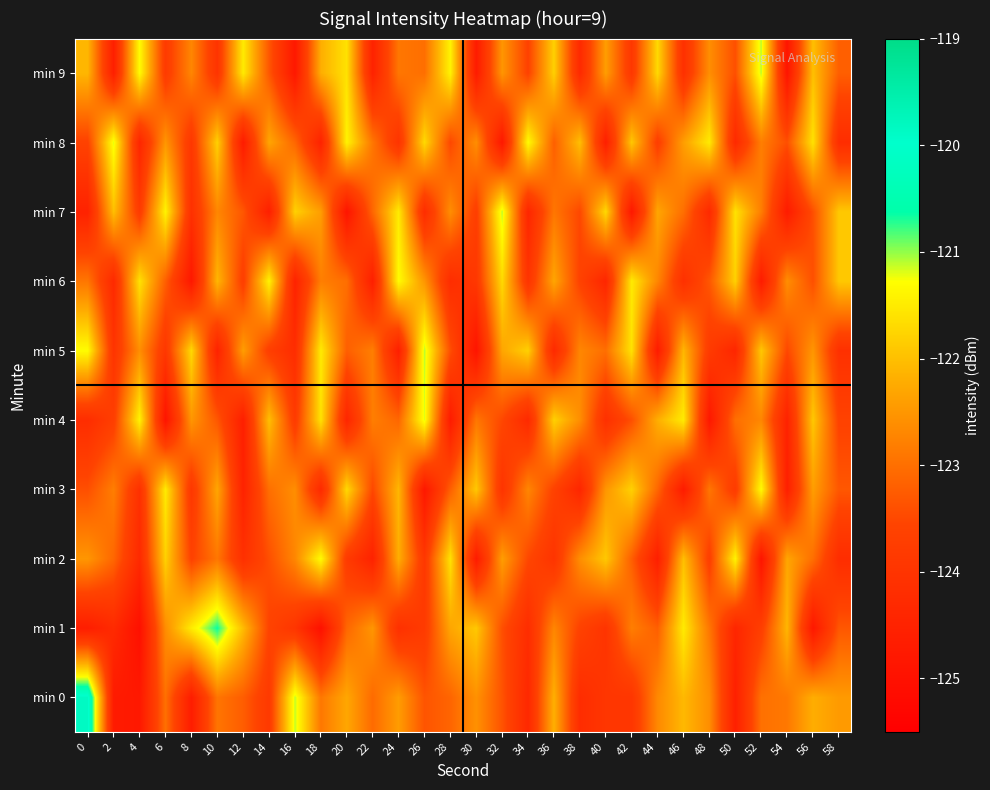

Reading left to right, list all the values displayed in this chart.

min 0: 0=-119.9	2=-124.7	4=-124.8	6=-123.0	8=-124.7	10=-122.9	12=-123.2	14=-123.8	16=-121.1	18=-122.9	20=-122.3	22=-123.1	24=-122.4	26=-123.3	28=-123.1	30=-122.6	32=-123.4	34=-124.3	36=-122.2	38=-124.2	40=-123.9	42=-124.0	44=-122.7	46=-122.1	48=-122.6	50=-124.6	52=-123.0	54=-122.9	56=-122.2	58=-122.5
min 1: 0=-124.6	2=-124.3	4=-125.0	6=-122.6	8=-121.5	10=-120.7	12=-122.0	14=-123.6	16=-124.0	18=-125.0	20=-123.1	22=-122.5	24=-124.1	26=-123.8	28=-122.3	30=-121.9	32=-123.4	34=-124.2	36=-122.7	38=-123.6	40=-124.0	42=-122.8	44=-123.2	46=-121.5	48=-122.9	50=-124.4	52=-123.7	54=-122.1	56=-124.8	58=-123.3
min 2: 0=-122.5	2=-123.1	4=-124.3	6=-121.8	8=-123.6	10=-122.9	12=-124.1	14=-123.4	16=-122.7	18=-121.3	20=-123.8	22=-124.5	24=-122.2	26=-123.9	28=-121.6	30=-124.7	32=-122.4	34=-123.5	36=-124.0	38=-122.6	40=-121.9	42=-123.2	44=-124.6	46=-122.0	48=-123.7	50=-121.4	52=-124.9	54=-122.3	56=-123.0	58=-124.2
min 3: 0=-123.4	2=-122.8	4=-124.1	6=-121.5	8=-123.9	10=-122.3	12=-124.5	14=-123.0	16=-122.6	18=-124.3	20=-121.7	22=-123.5	24=-122.1	26=-124.8	28=-123.2	30=-121.9	32=-124.0	34=-122.7	36=-123.6	38=-124.4	40=-122.5	42=-121.8	44=-123.1	46=-124.7	48=-122.9	50=-123.8	52=-121.3	54=-124.6	56=-122.4	58=-123.3
min 4: 0=-124.2	2=-123.7	4=-121.4	6=-124.9	8=-122.5	10=-123.3	12=-124.6	14=-122.0	16=-123.8	18=-121.6	20=-124.4	22=-122.8	24=-123.1	26=-121.2	28=-124.7	30=-122.9	32=-123.5	34=-124.3	36=-121.8	38=-122.6	40=-124.1	42=-123.4	44=-122.2	46=-121.5	48=-124.8	50=-123.0	52=-122.7	54=-124.5	56=-121.9	58=-123.6
min 5: 0=-121.3	2=-124.0	4=-122.6	6=-123.9	8=-121.7	10=-124.5	12=-122.4	14=-123.7	16=-124.2	18=-121.5	20=-123.2	22=-122.8	24=-124.6	26=-121.1	28=-123.4	30=-124.9	32=-122.3	34=-121.8	36=-124.3	38=-122.7	40=-123.0	42=-121.6	44=-124.7	46=-122.1	48=-123.8	50=-124.4	52=-121.9	54=-123.5	56=-122.5	58=-124.1
min 6: 0=-122.9	2=-124.3	4=-121.6	6=-123.2	8=-124.8	10=-122.1	12=-123.7	14=-121.4	16=-124.5	18=-122.8	20=-123.0	22=-124.6	24=-121.3	26=-122.5	28=-124.2	30=-123.9	32=-121.7	34=-124.0	36=-122.3	38=-123.6	40=-124.4	42=-121.5	44=-122.7	46=-124.1	48=-123.3	50=-121.8	52=-124.7	54=-122.6	56=-123.4	58=-121.9
min 7: 0=-124.5	2=-122.0	4=-123.8	6=-121.4	8=-124.1	10=-122.7	12=-123.3	14=-124.6	16=-121.8	18=-122.4	20=-124.9	22=-123.1	24=-121.5	26=-124.2	28=-122.6	30=-123.7	32=-121.1	34=-124.4	36=-122.9	38=-123.5	40=-121.7	42=-124.8	44=-122.3	46=-123.0	48=-124.3	50=-121.6	52=-122.8	54=-124.7	56=-123.4	58=-121.9
min 8: 0=-123.6	2=-121.2	4=-124.4	6=-122.5	8=-123.9	10=-121.8	12=-124.7	14=-122.3	16=-123.1	18=-124.5	20=-121.4	22=-122.9	24=-124.0	26=-121.7	28=-123.5	30=-122.6	32=-124.8	34=-121.3	36=-123.2	38=-122.0	40=-124.6	42=-121.9	44=-123.7	46=-122.4	48=-121.5	50=-124.3	52=-122.8	54=-123.4	56=-121.6	58=-124.2
min 9: 0=-122.1	2=-124.6	4=-121.3	6=-123.8	8=-122.7	10=-124.0	12=-121.5	14=-123.3	16=-124.8	18=-122.2	20=-121.6	22=-124.5	24=-122.9	26=-123.0	28=-121.4	30=-124.7	32=-122.5	34=-123.6	36=-121.8	38=-124.3	40=-122.4	42=-123.9	44=-121.7	46=-124.1	48=-122.6	50=-123.4	52=-121.1	54=-124.9	56=-122.0	58=-123.2